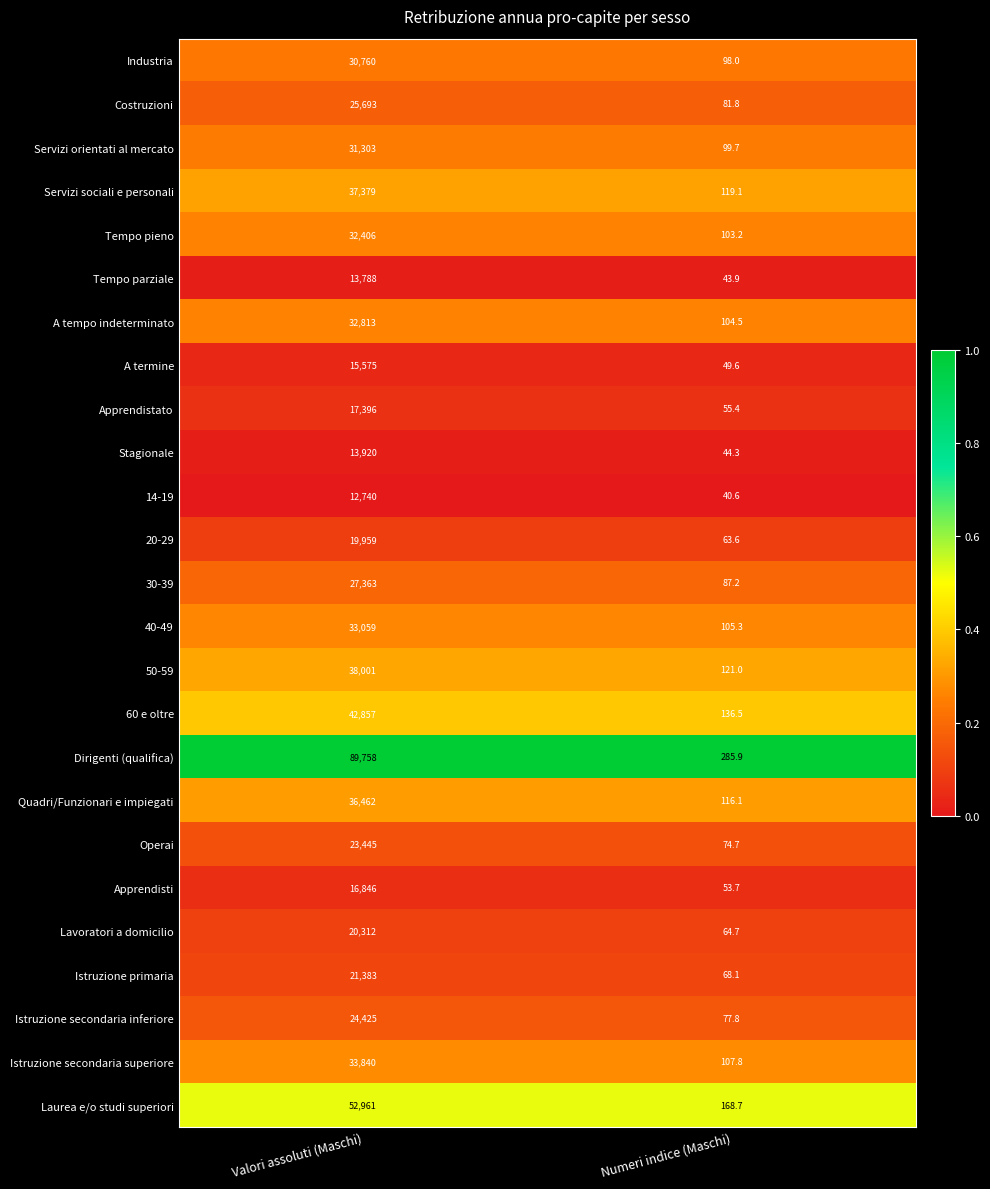

Which series has the widest spread of values?

Dirigenti (qualifica)